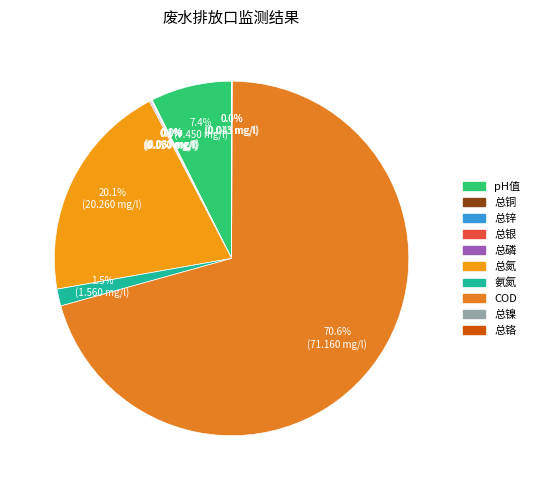

Is there a majority slice in this chart?

Yes